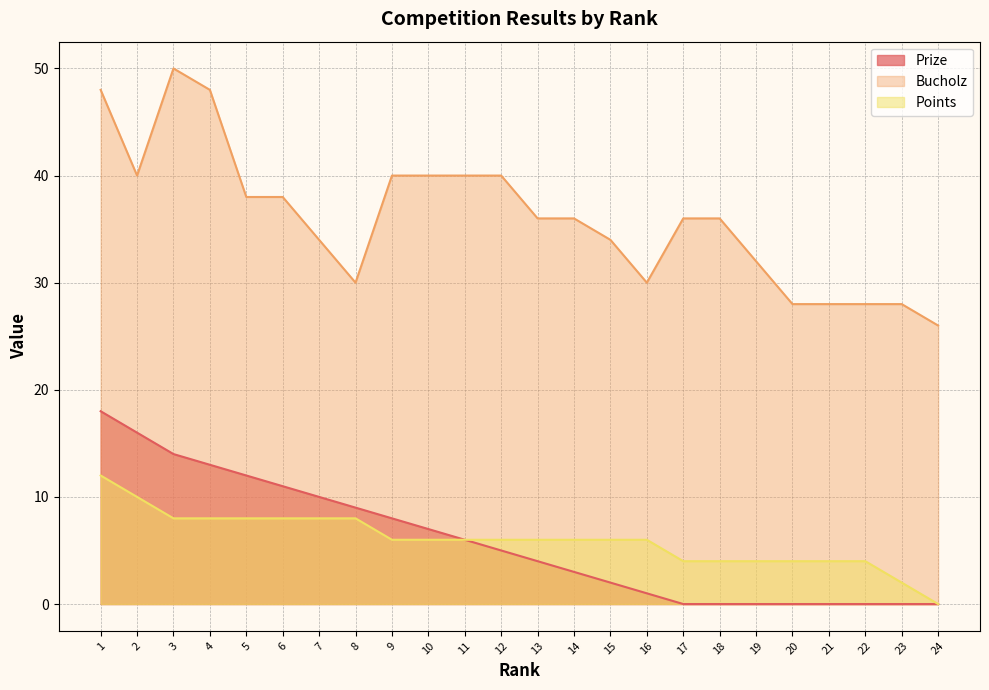

What is the highest value of the Prize series?

18